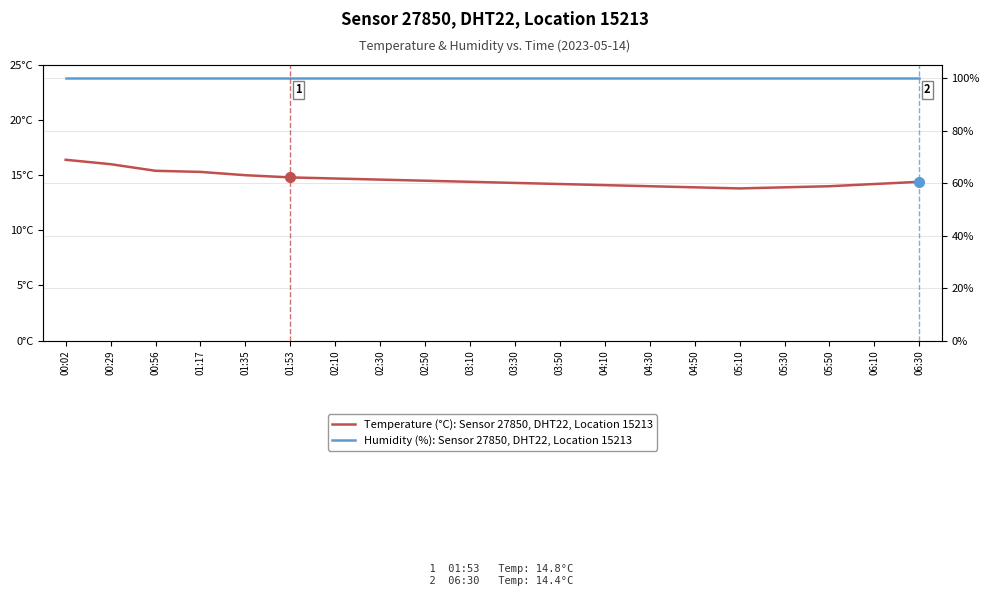

How many data points does each series have?

20